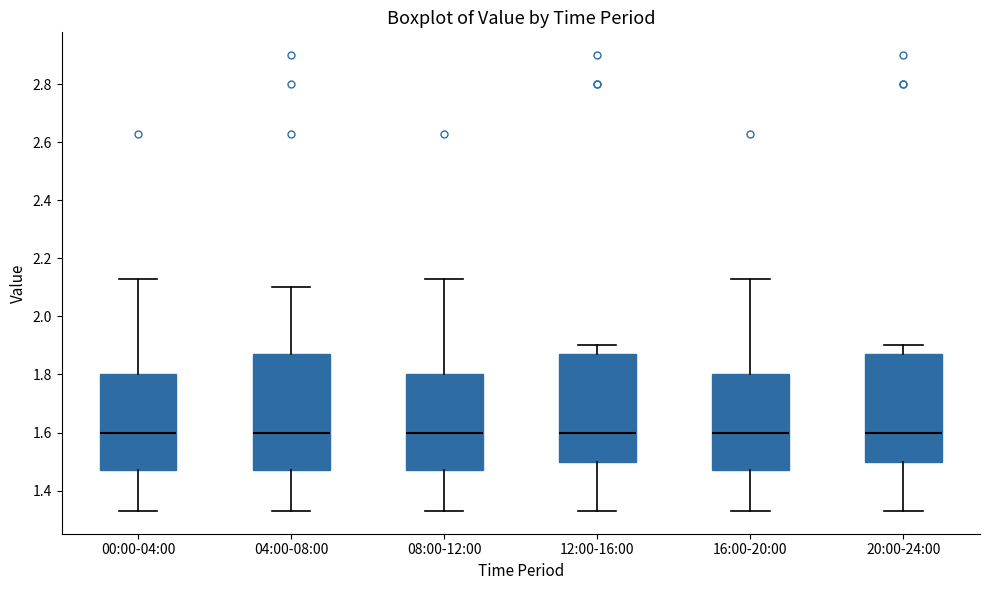

Where is the lower edge of the box for 08:00-12:00 on the y-axis? The values are not printed on the chart, so give them approximately, as read against the axis.

1.48